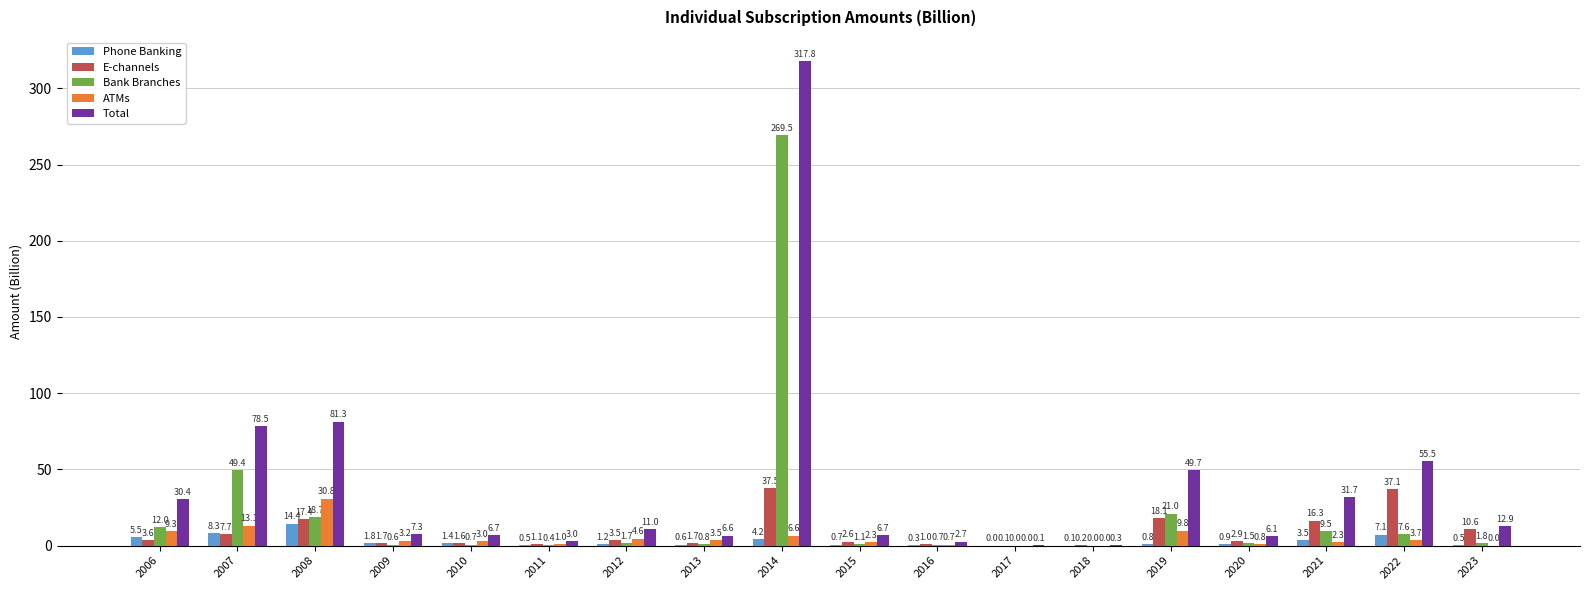

The value of E-channels at 2020 is 2.9. True or false?

True